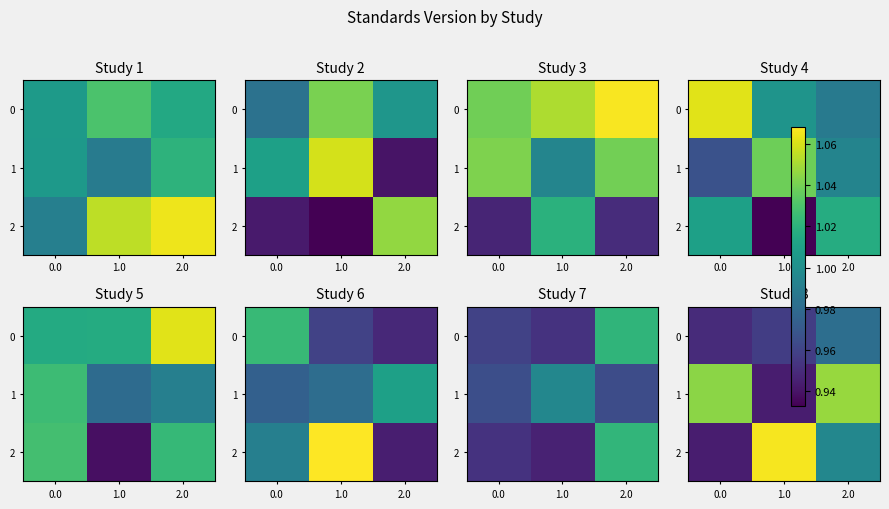

How many categories are shown in the chart?

3